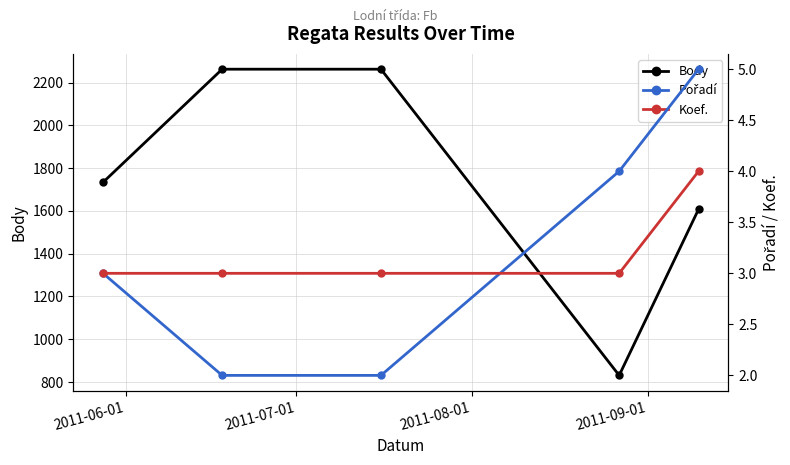

Reading left to right, extract all data points from this chart.

Body: 1734	2263	2263	831	1608
Pořadí: 3	2	2	4	5
Koef.: 3	3	3	3	4